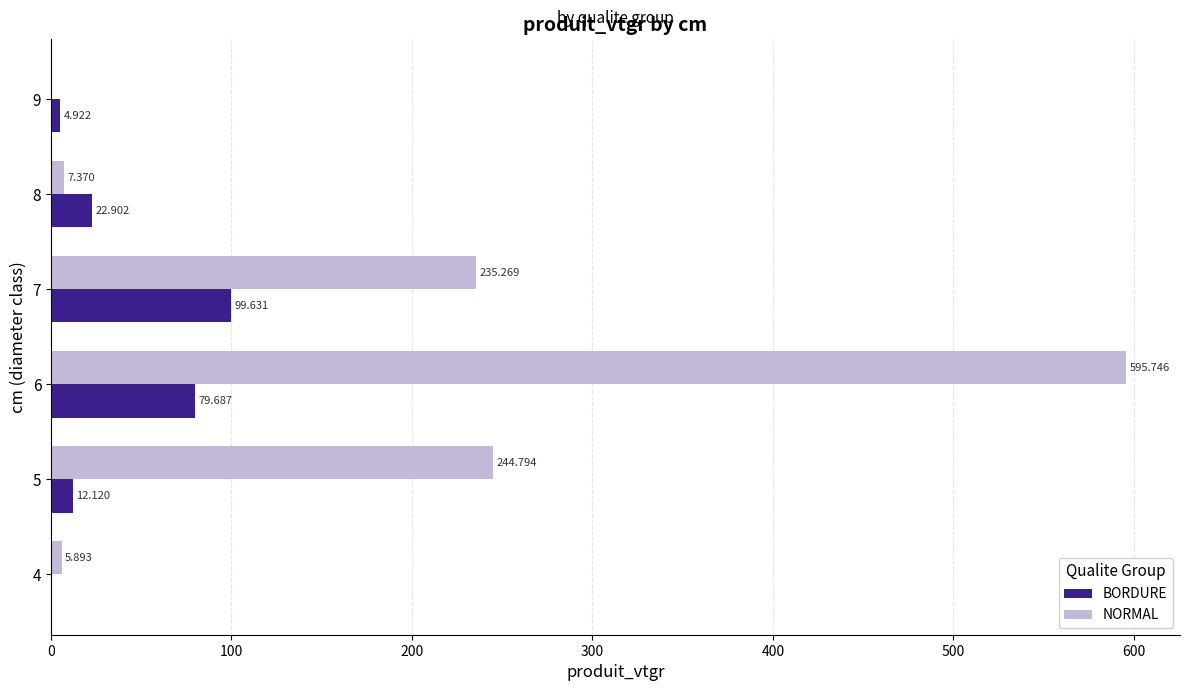

Which series changed the most between 8 and 9?

BORDURE